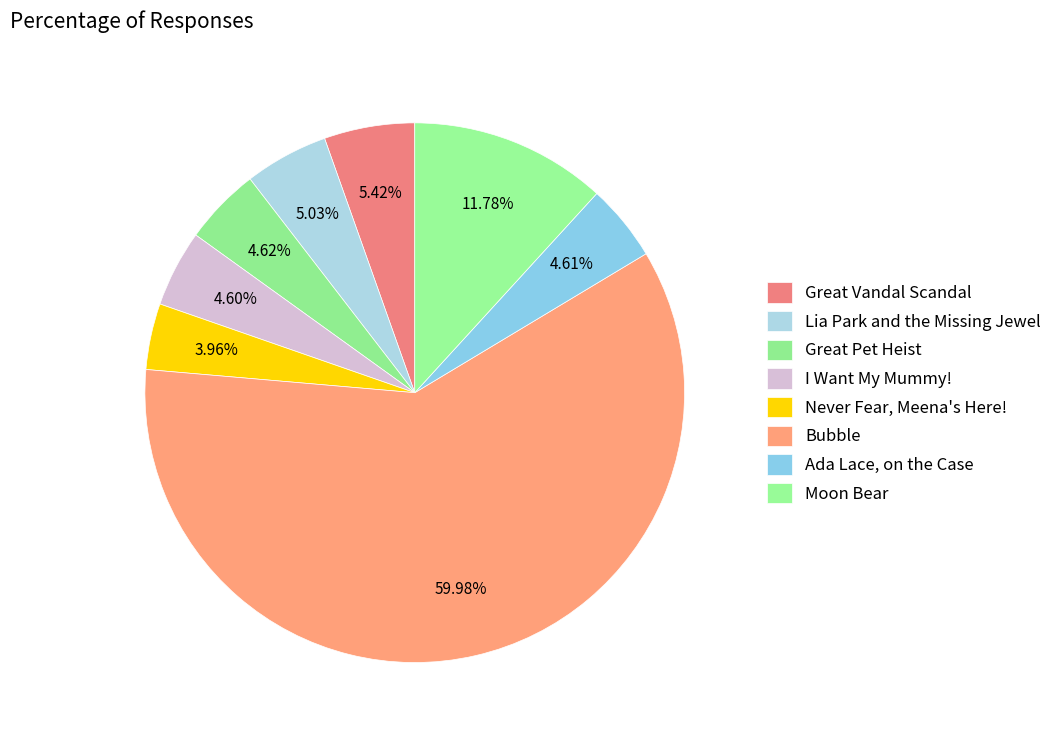

The Ada Lace, on the Case slice represents 5% of the pie. True or false?

True